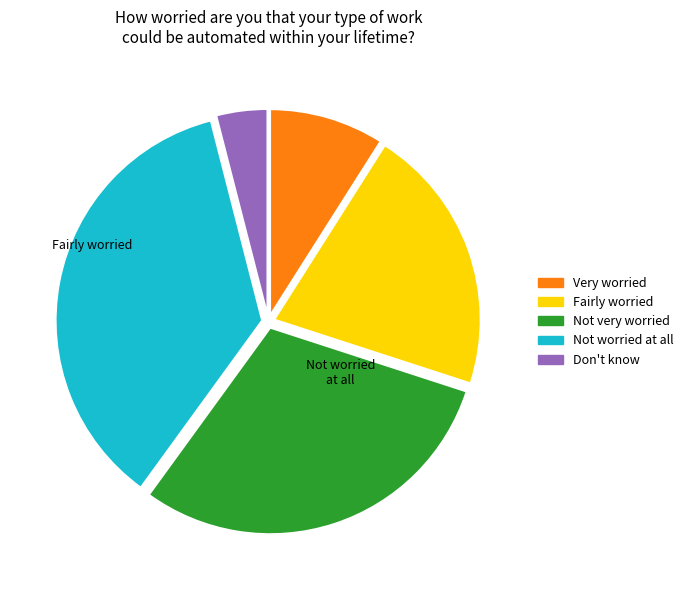

True or false: Don't know accounts for 4% of the total.

True